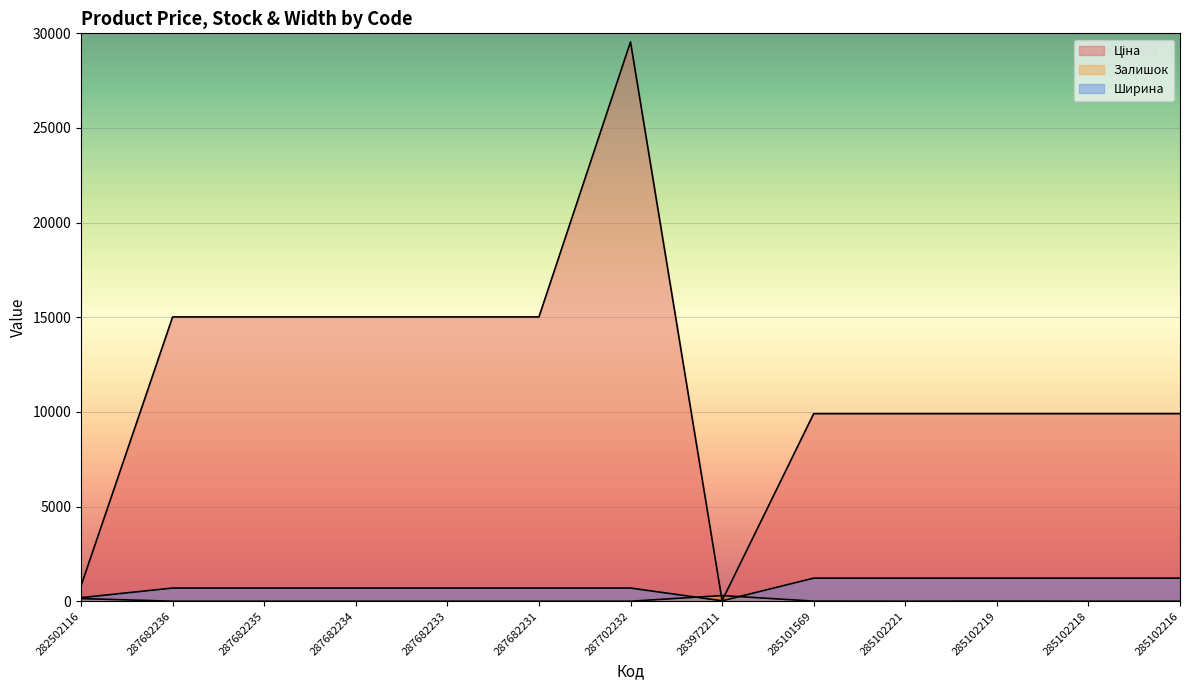

The Ціна series shows 9908.5 at 285102216. True or false?

True